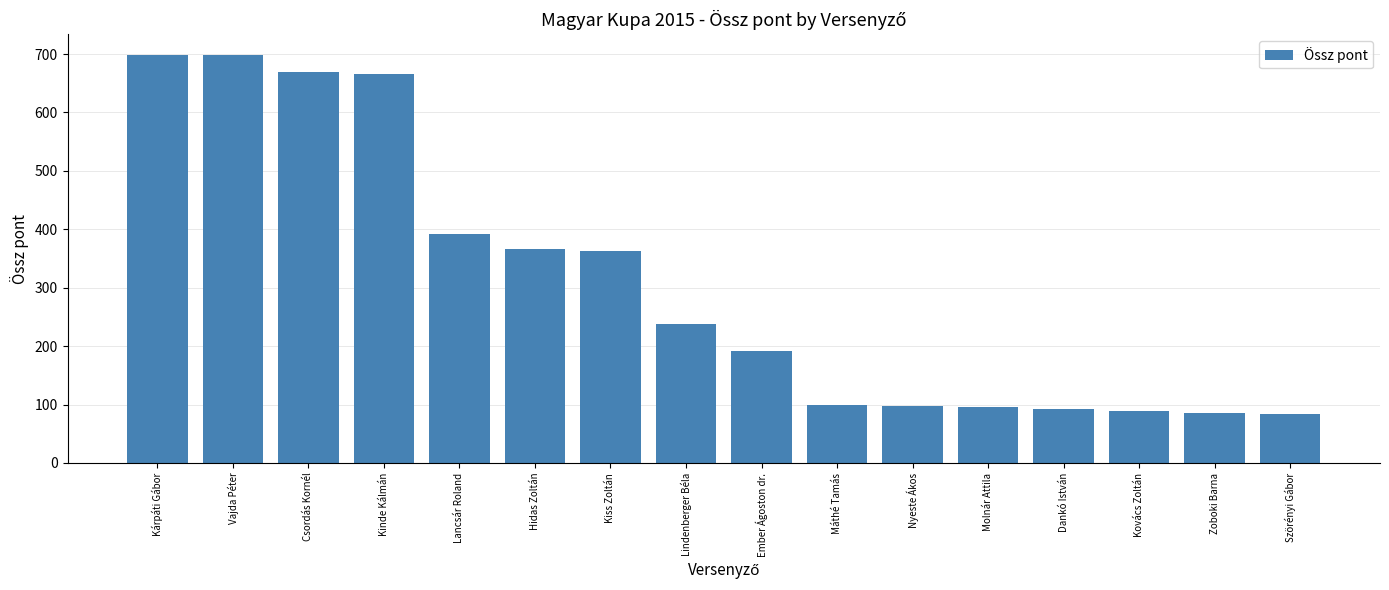

What is the label of the 3rd bar from the left?

Csordás Kornél